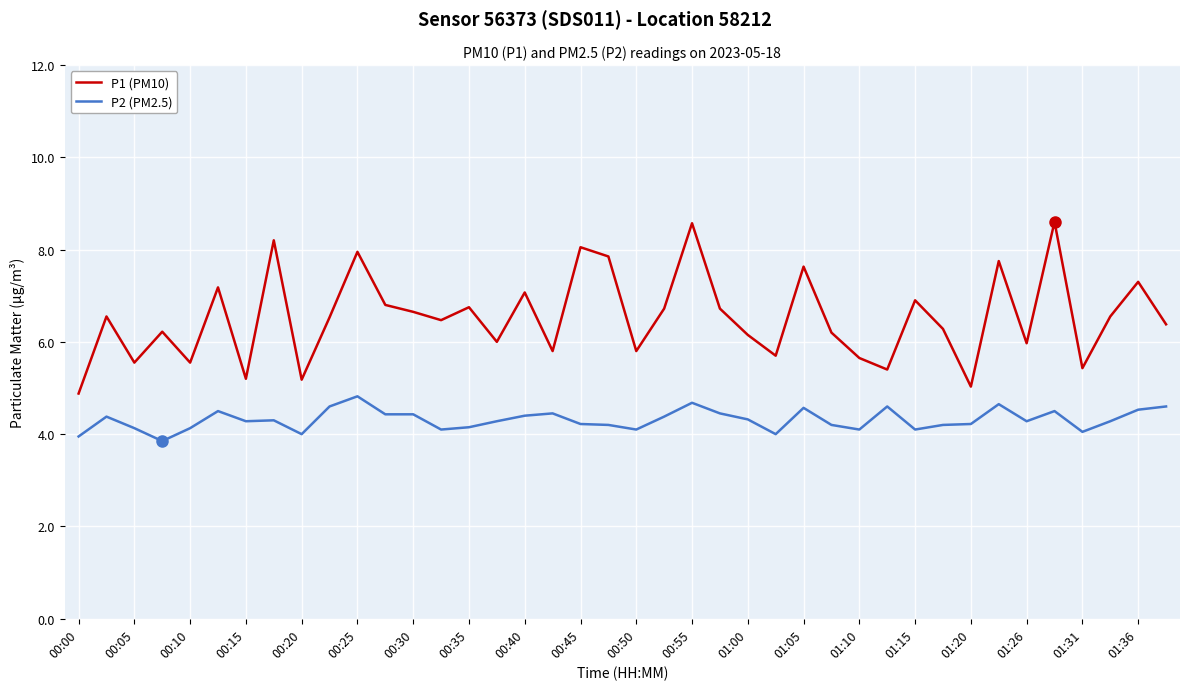

True or false: P1 (PM10) has more than 0 interior local peaks.

True